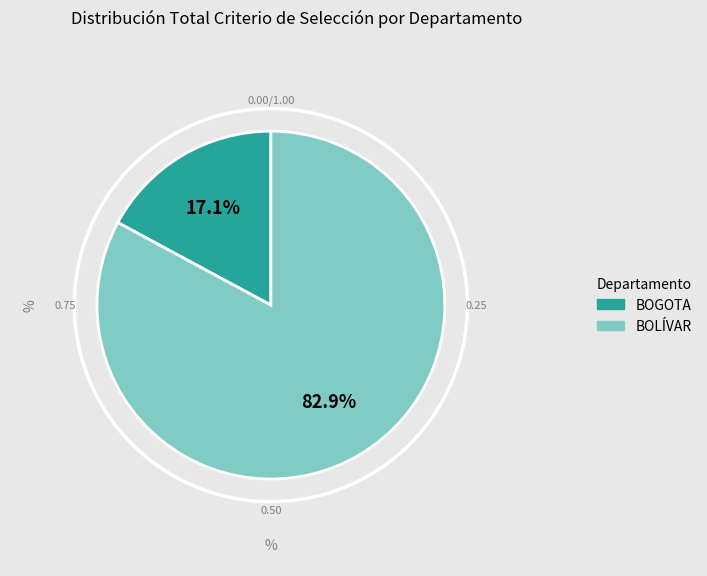

Is there a majority slice in this chart?

Yes